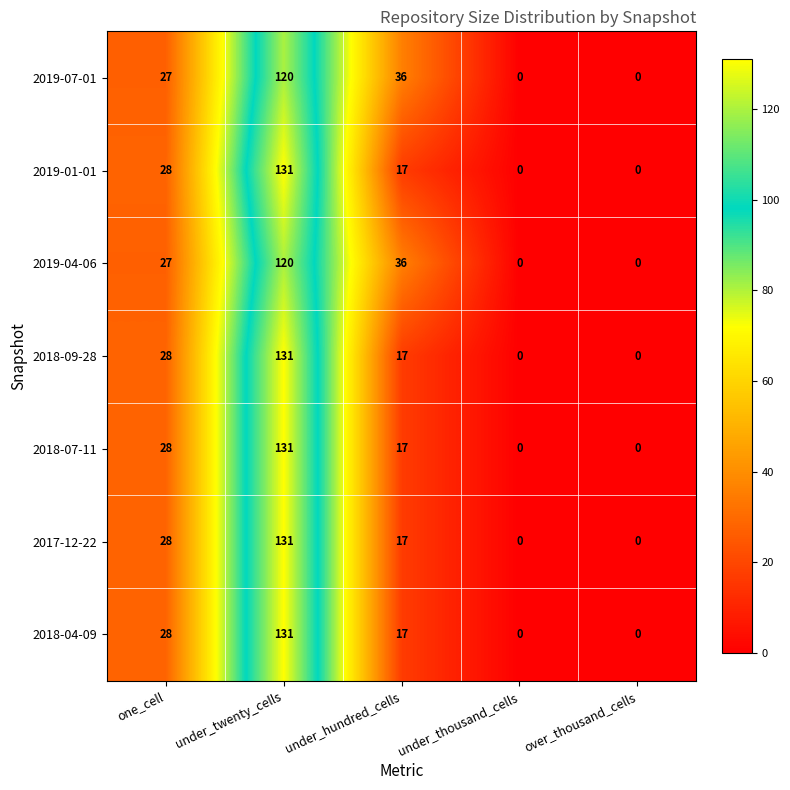

Which category has the highest value in the 2018-09-28 series?

under_twenty_cells